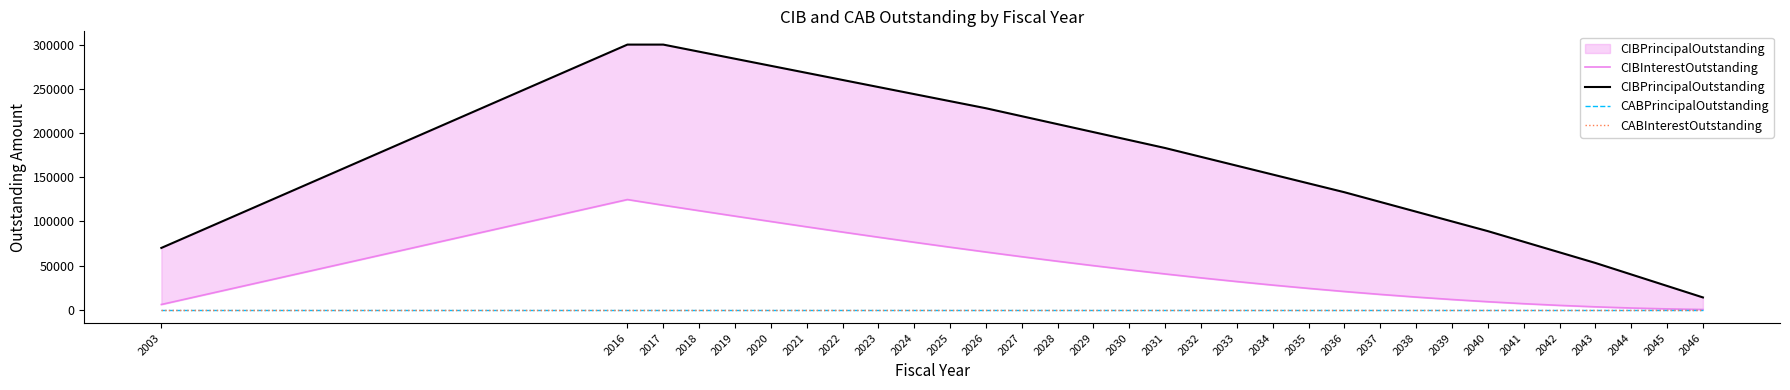

What is the difference between the highest and lowest values at 2017?

300000.0